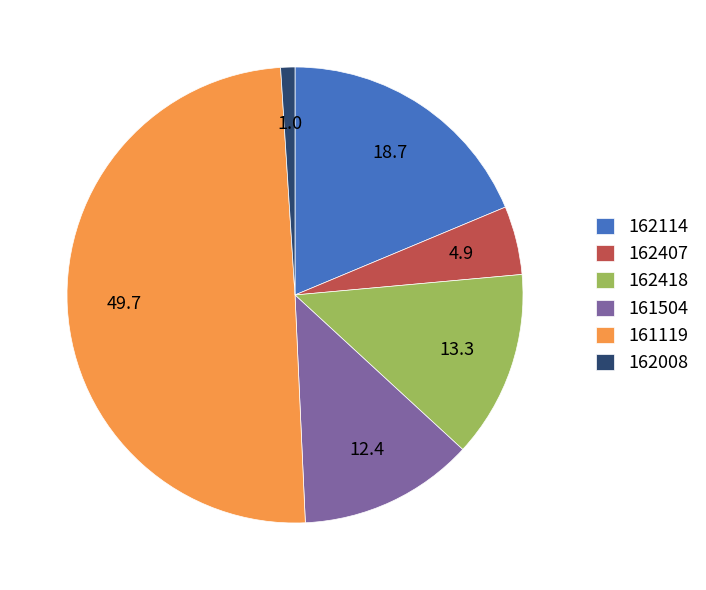

Does 162418 account for over 50% of the chart?

No